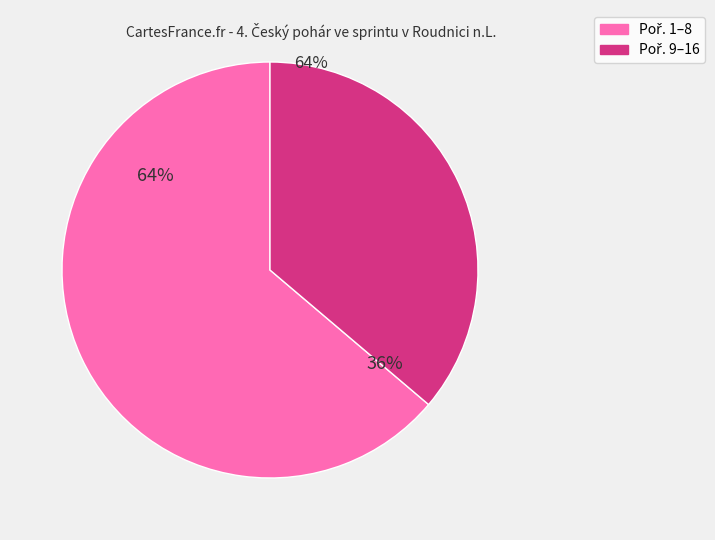

To the nearest percent, what is the average slice percentage?

50%